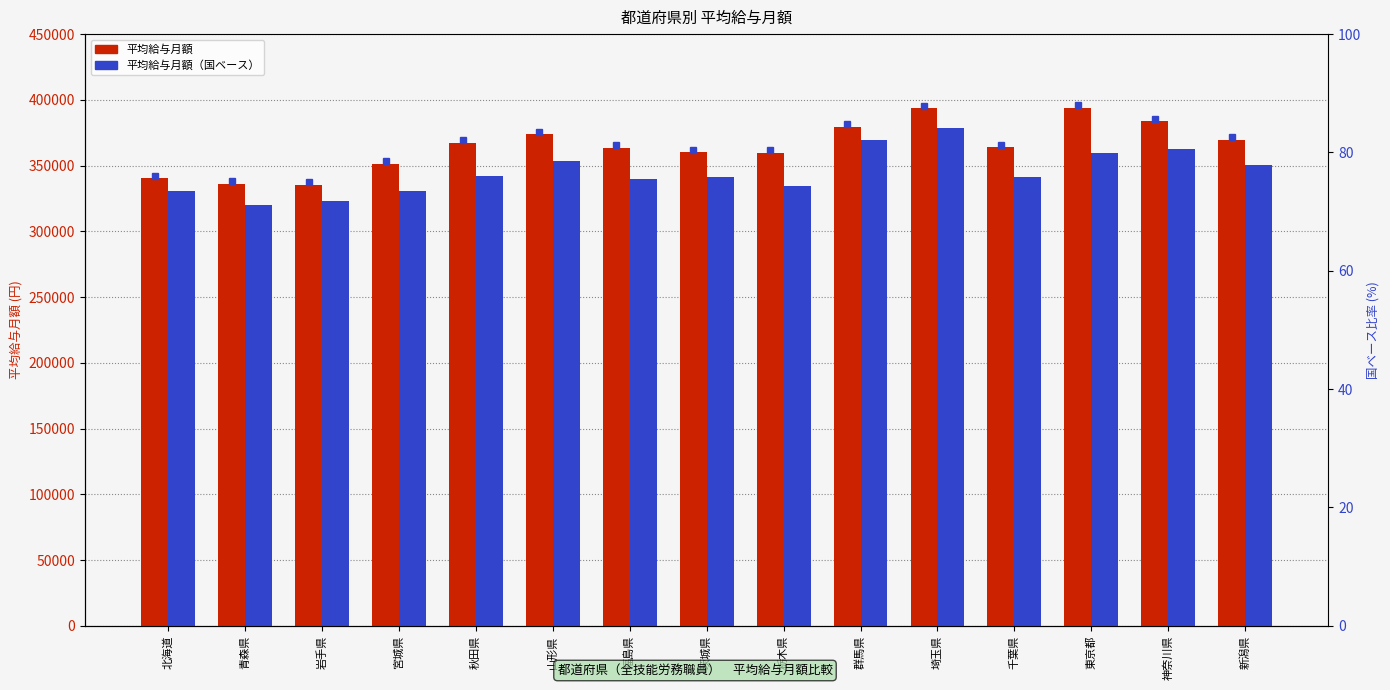

What is the sum of the 平均給与月額（国ベース） values at 新潟県 and 栃木県?

685266